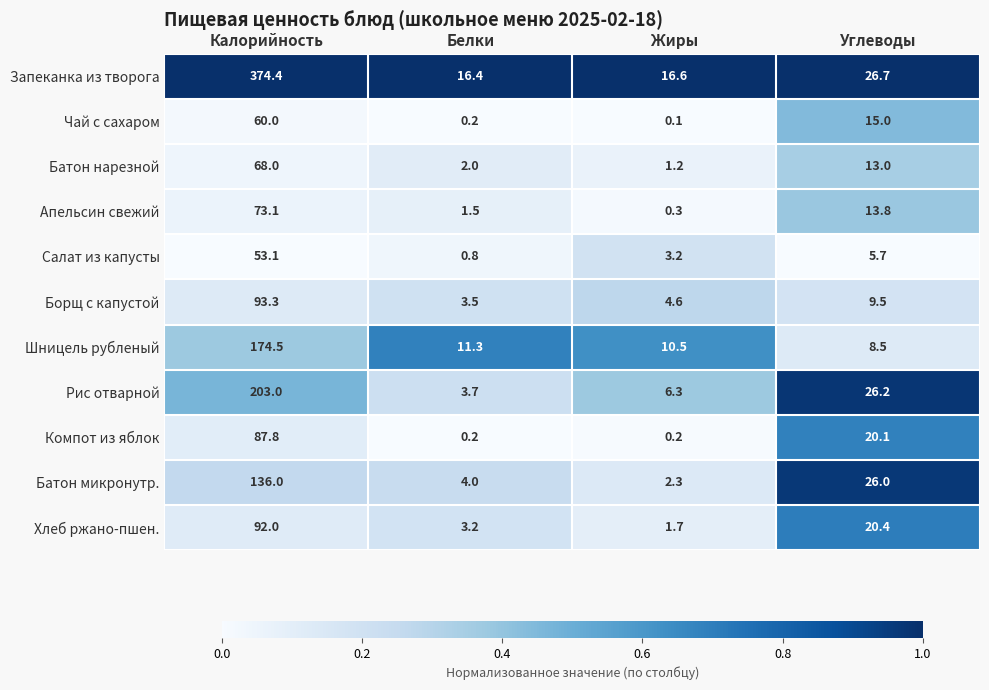

Where does the Рис отварной series first go above 26?

Калорийность